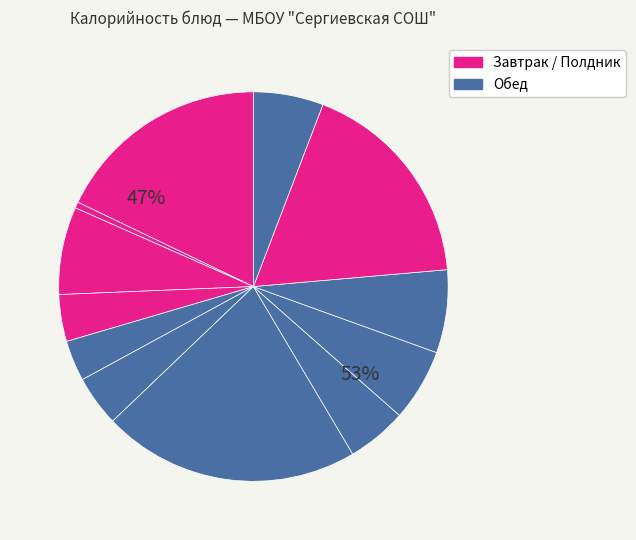

Which has a higher value, Салат из белокочанной капусты or Помидор свежий?

Салат из белокочанной капусты